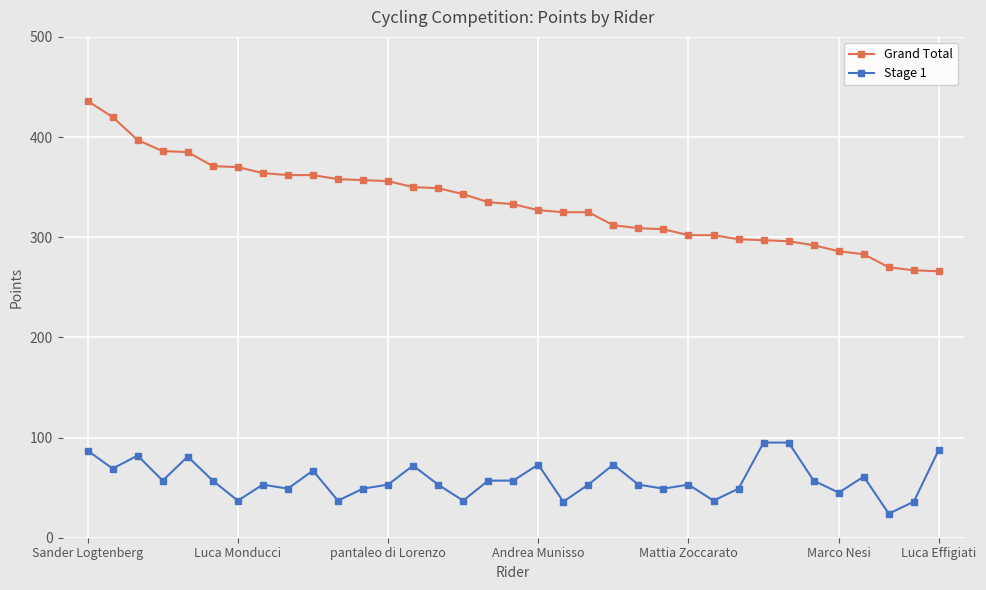

At how many categories does at least one series exceed 399?

2